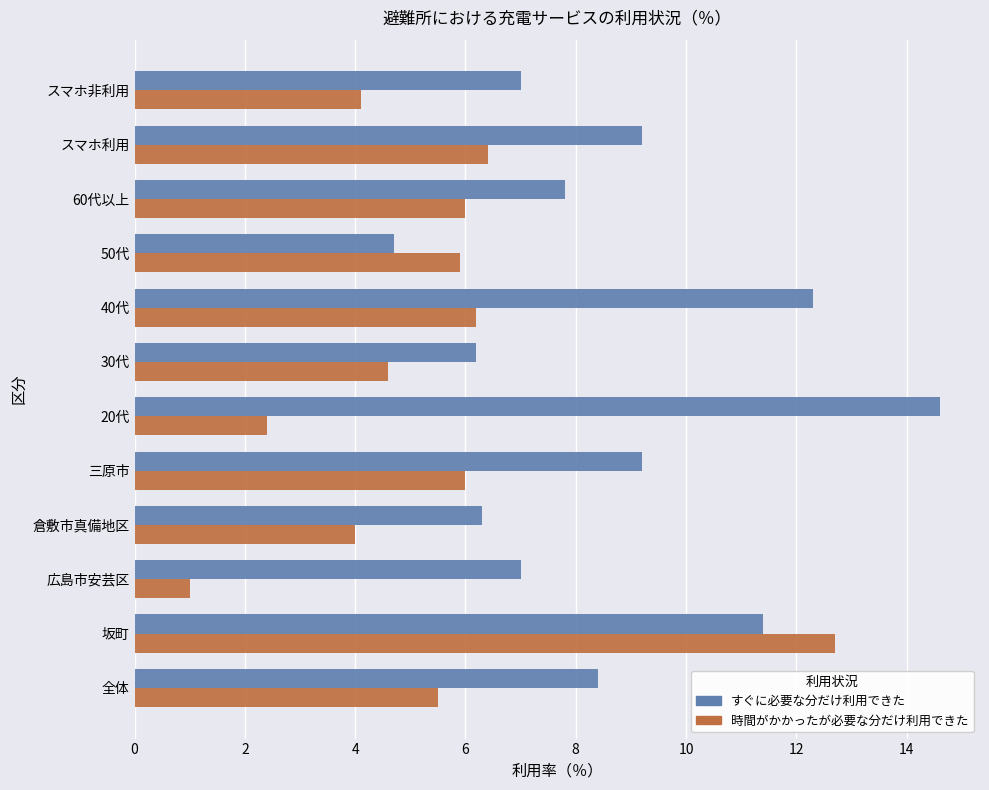

The value of すぐに必要な分だけ利用できた at 40代 is 12.3. True or false?

True